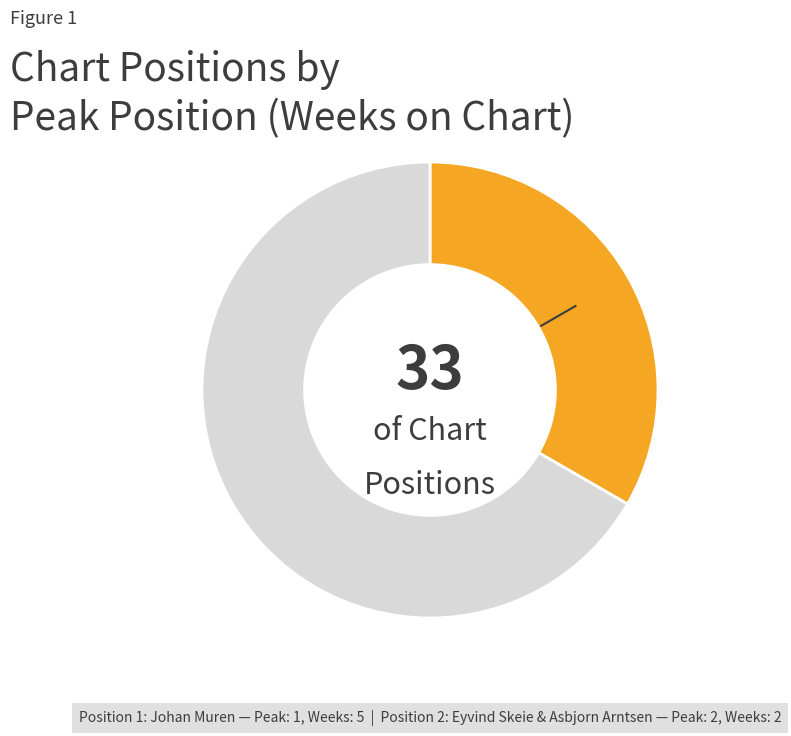

Does any single category account for the majority?

Yes